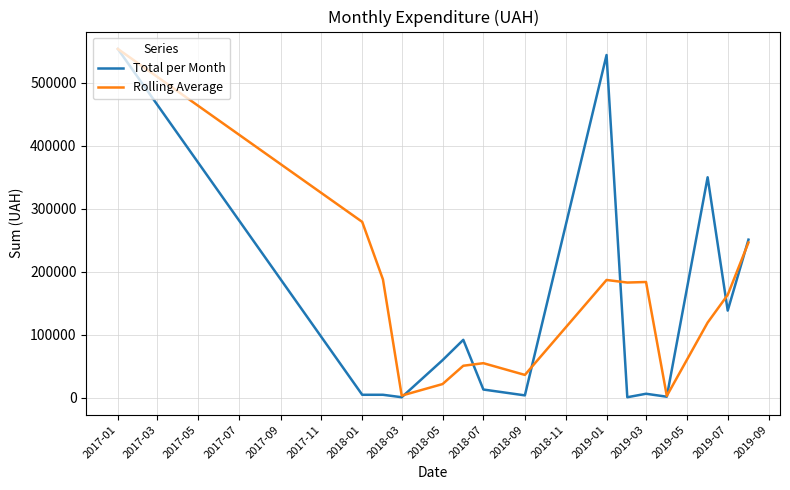

Which series has the widest spread of values?

Total per Month